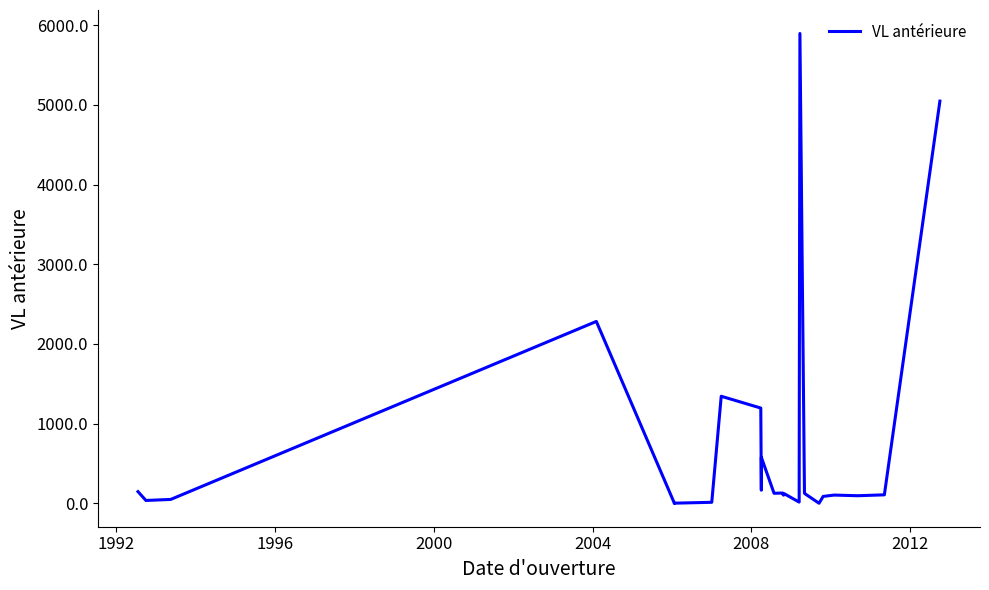

Does the chart have visible grid lines?

No